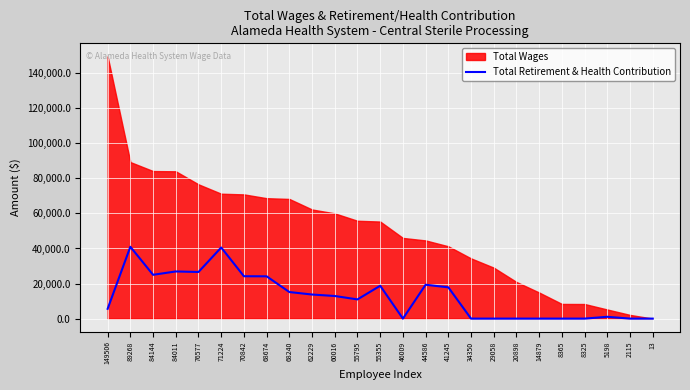

Between 41245 and 70842, which is larger?

70842